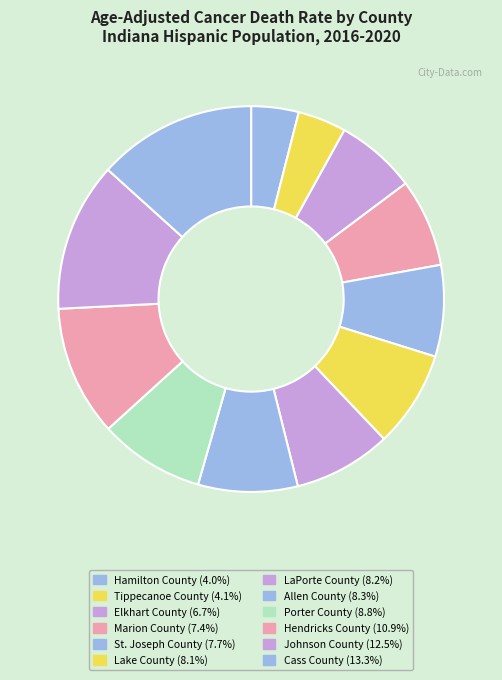

Does any single category account for the majority?

No